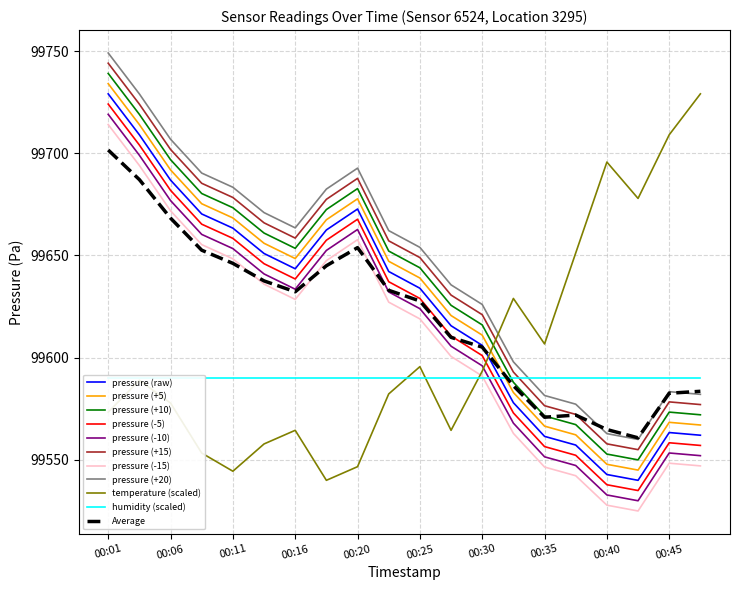

In temperature, how many points are higher than both neighbors (excluding endpoints)?

5